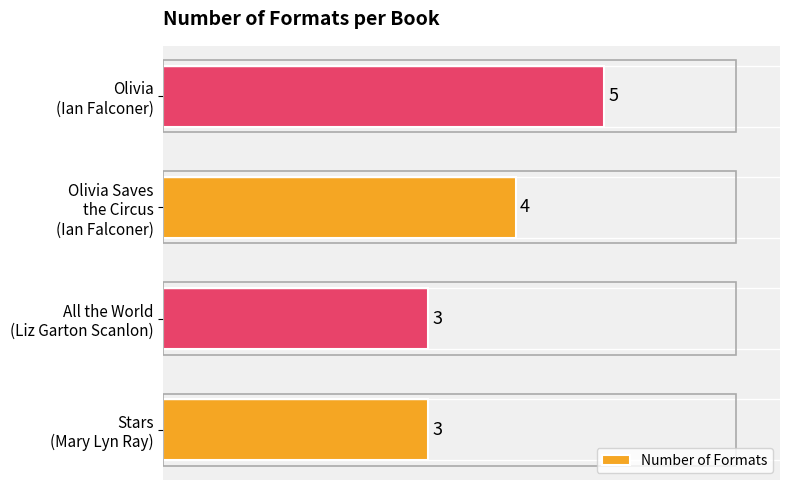

Reading top to bottom, list all the values displayed in this chart.

5	4	3	3